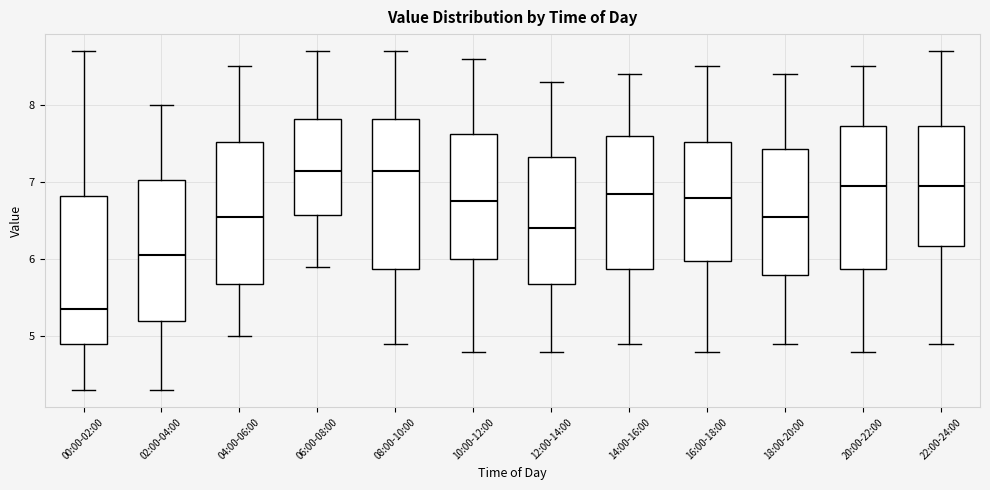

Reading left to right, transcribe this box plot: for each box, give where its median line is, the range the box spans, and where its two whiskers end, as read against the y-axis. The values are not printed on the chart, so give them approximately, as read against the axis.

00:00-02:00: median 5.4, box 4.9 to 6.8, whiskers 4.3 to 8.7
02:00-04:00: median 6.1, box 5.2 to 7.0, whiskers 4.3 to 8.0
04:00-06:00: median 6.6, box 5.7 to 7.5, whiskers 5.0 to 8.5
06:00-08:00: median 7.2, box 6.6 to 7.8, whiskers 5.9 to 8.7
08:00-10:00: median 7.2, box 5.9 to 7.8, whiskers 4.9 to 8.7
10:00-12:00: median 6.8, box 6.0 to 7.6, whiskers 4.8 to 8.6
12:00-14:00: median 6.4, box 5.7 to 7.3, whiskers 4.8 to 8.3
14:00-16:00: median 6.9, box 5.9 to 7.6, whiskers 4.9 to 8.4
16:00-18:00: median 6.8, box 6.0 to 7.5, whiskers 4.8 to 8.5
18:00-20:00: median 6.6, box 5.8 to 7.4, whiskers 4.9 to 8.4
20:00-22:00: median 7.0, box 5.9 to 7.7, whiskers 4.8 to 8.5
22:00-24:00: median 7.0, box 6.2 to 7.7, whiskers 4.9 to 8.7